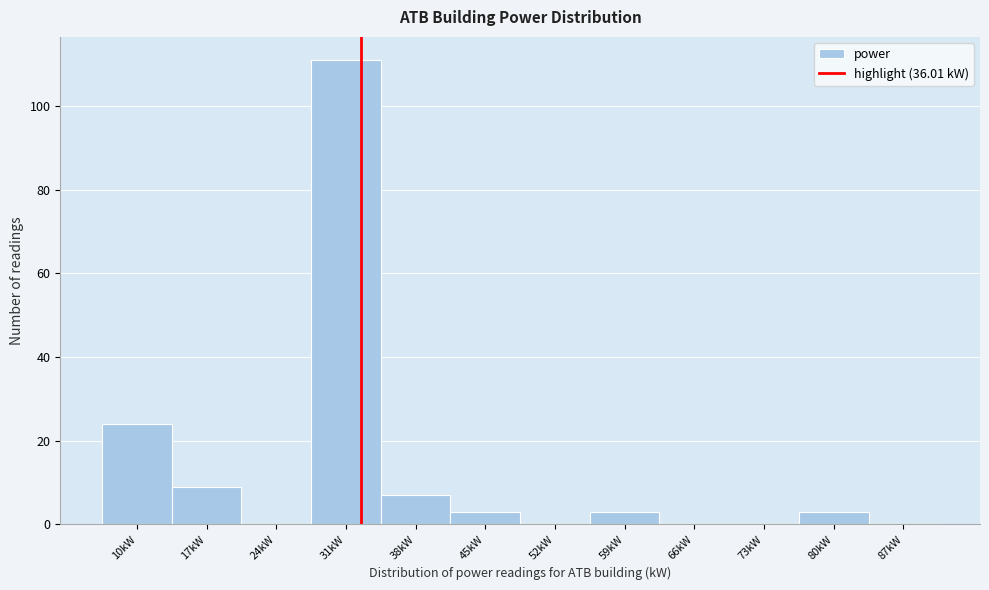

Reading left to right, extract all data points from this chart.

10kW=24	17kW=9	24kW=0	31kW=111	38kW=7	45kW=3	52kW=0	59kW=3	66kW=0	73kW=0	80kW=3	87kW=0